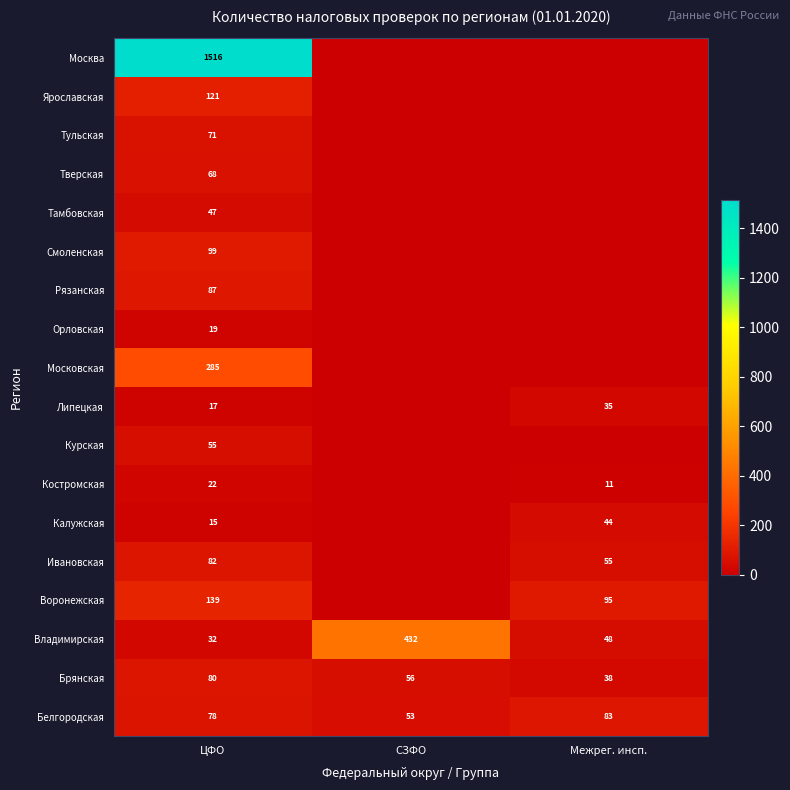

The value of Костромская at ЦФО is 22. True or false?

True